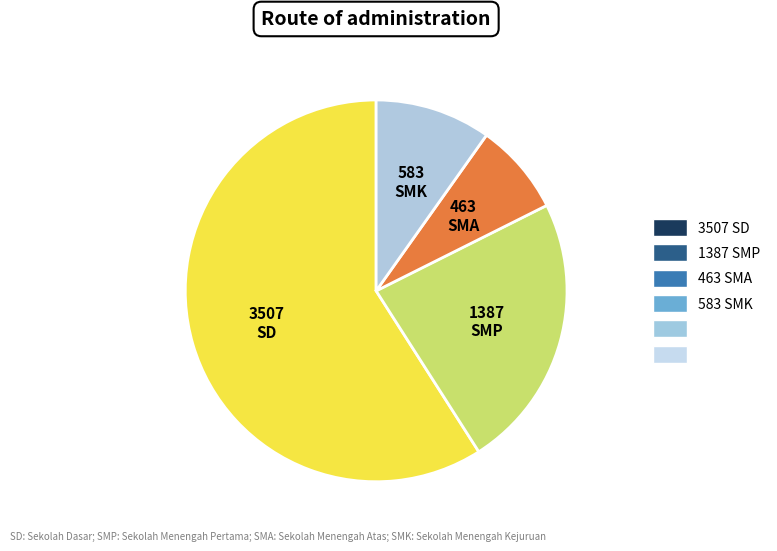

Combined, do SMK and SMA account for over 50%?

No